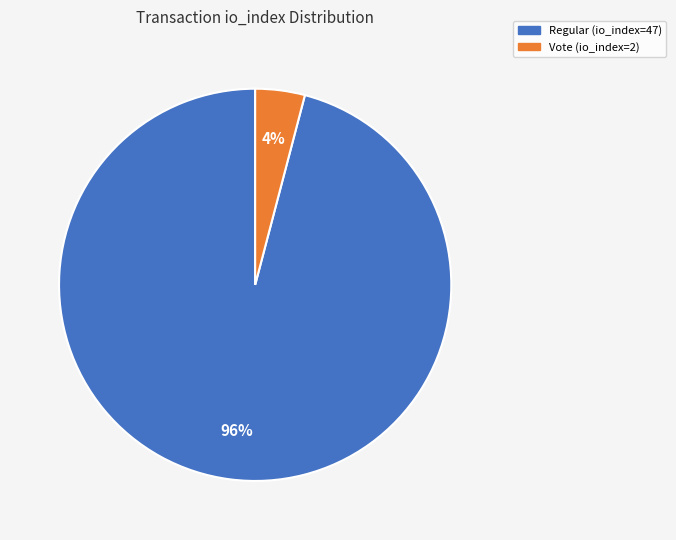

Count the number of slices in the pie.

2